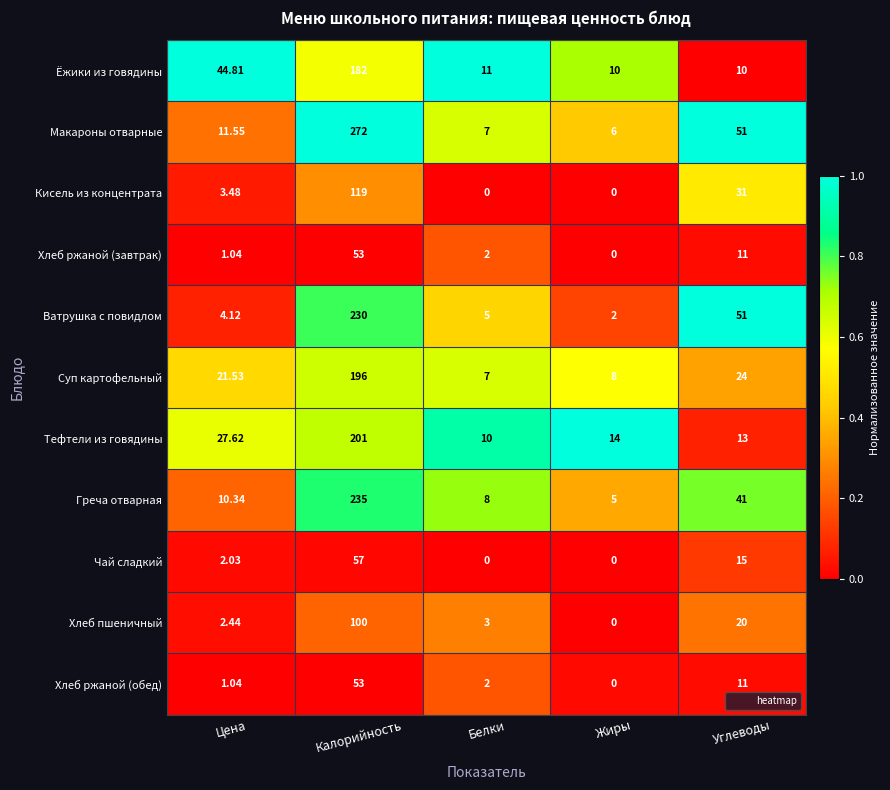

What is the total value across all series at Белки?

55.0